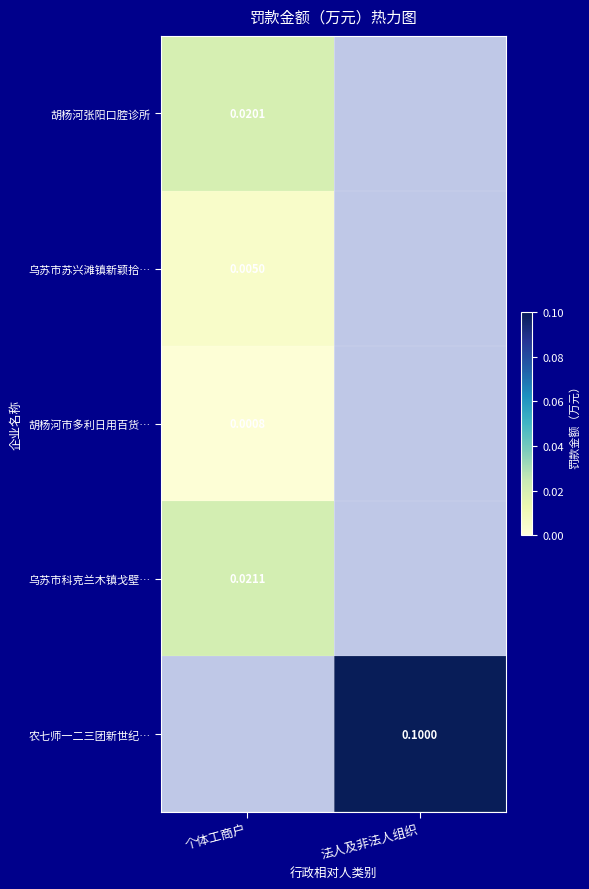

How many series are shown in this chart?

5